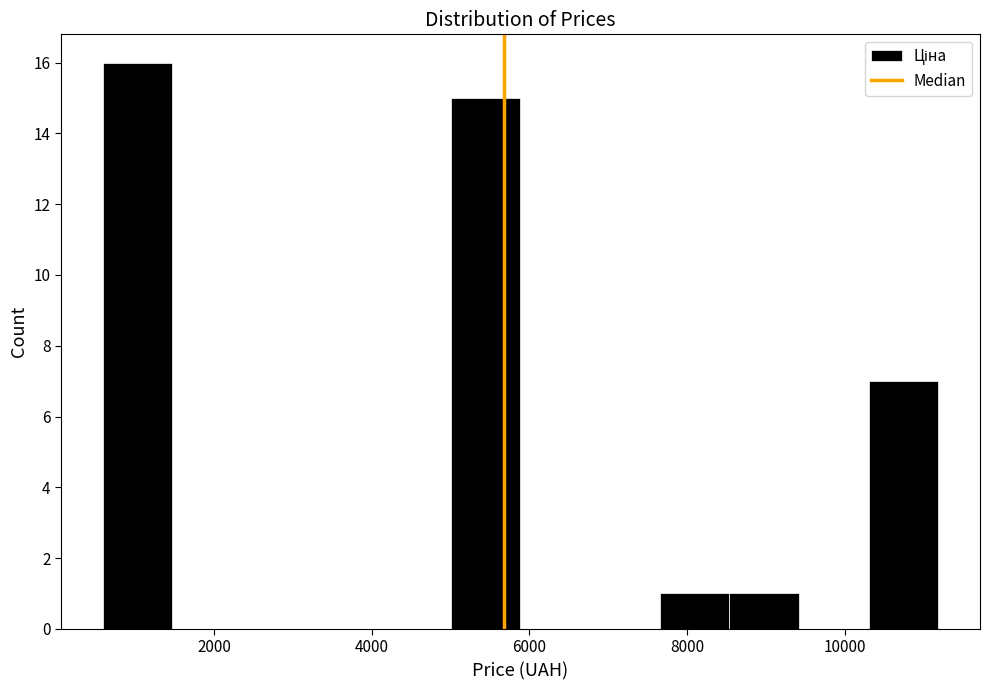

What is the height of the bar covering 7600 to 8600 on the x-axis? Neither the bar edges nor the heights are printed on the chart, so give them approximately, as read against the axes.

1